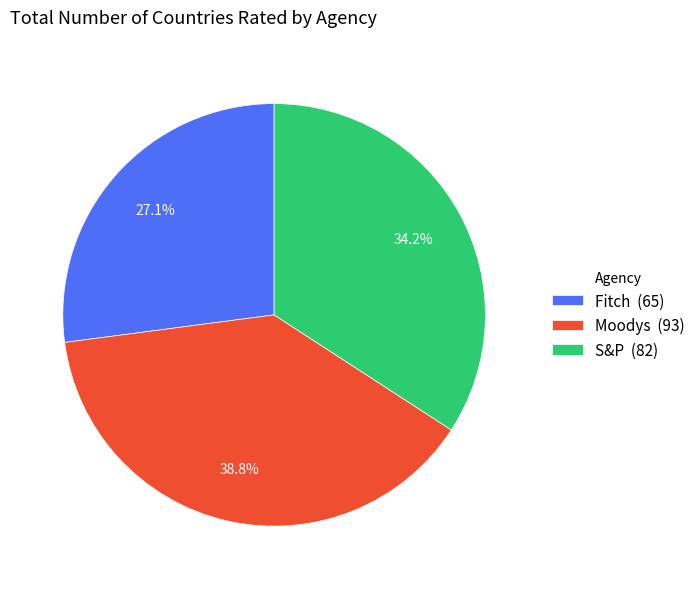

The Fitch slice represents 27% of the pie. True or false?

True